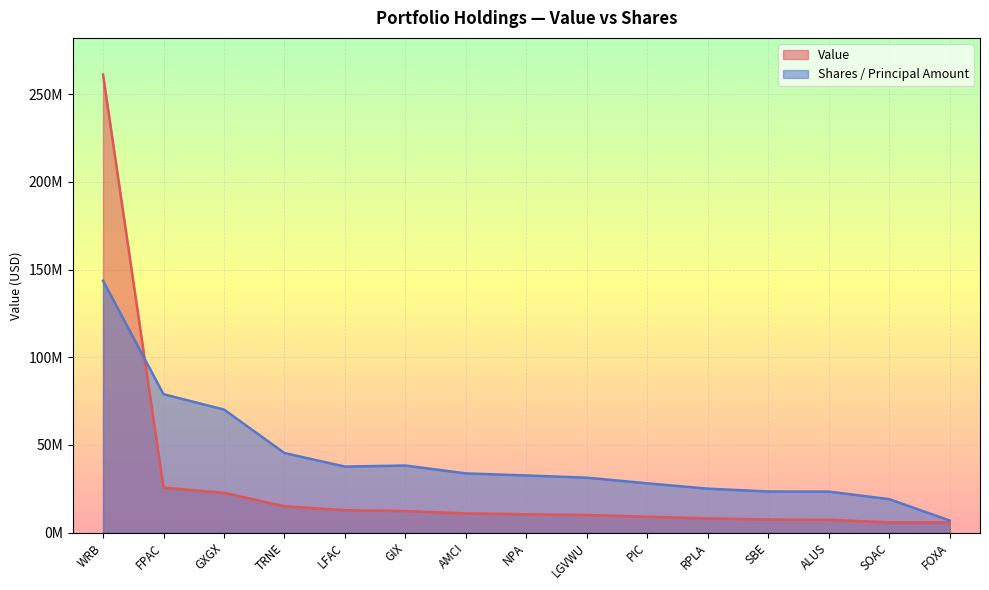

What is the difference between the Value values at GIX and GXGX?

10400000.0